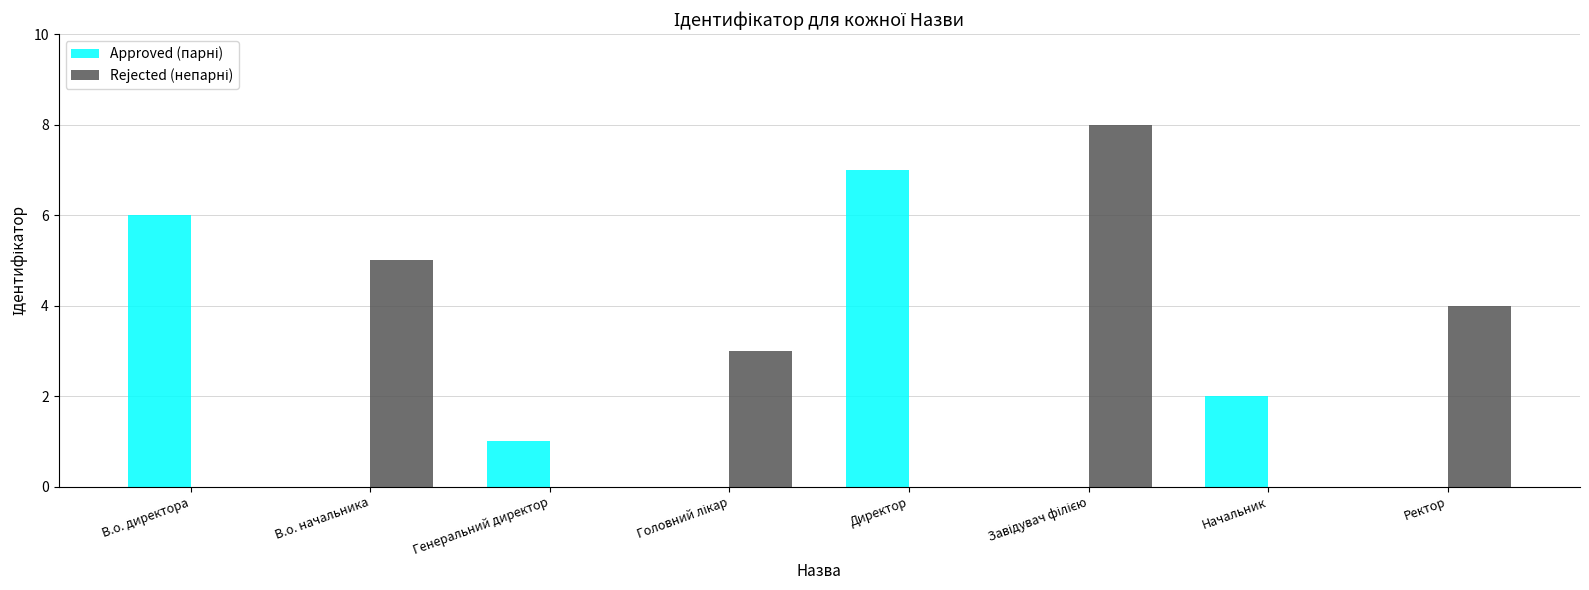

How many groups of bars are there?

8